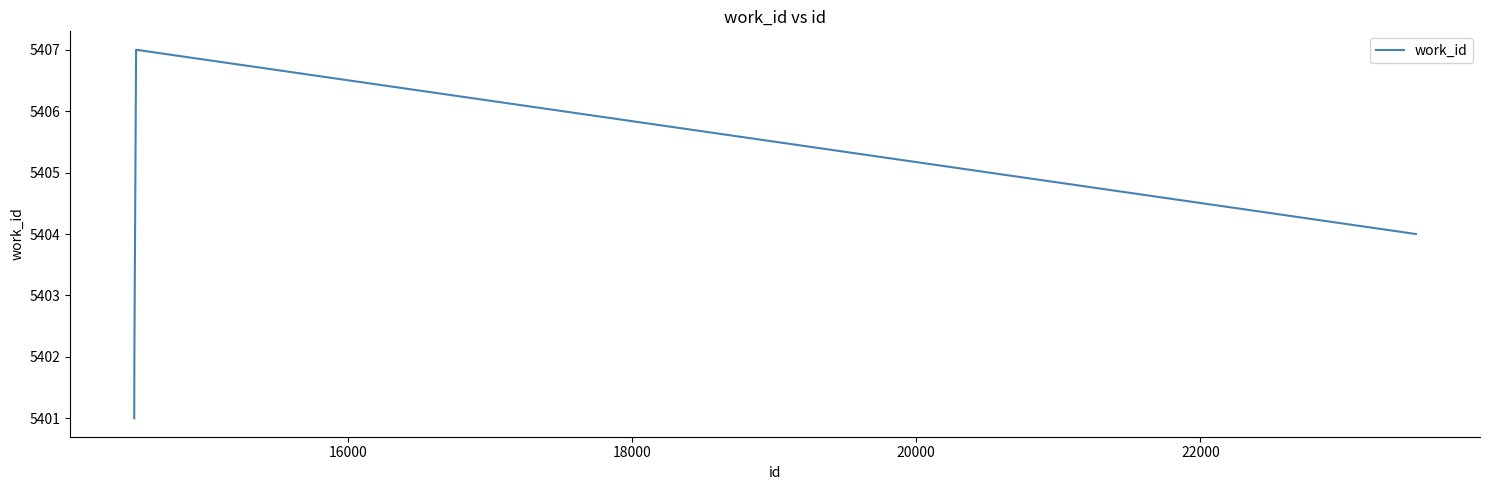

What is the maximum value shown in the chart?

5407